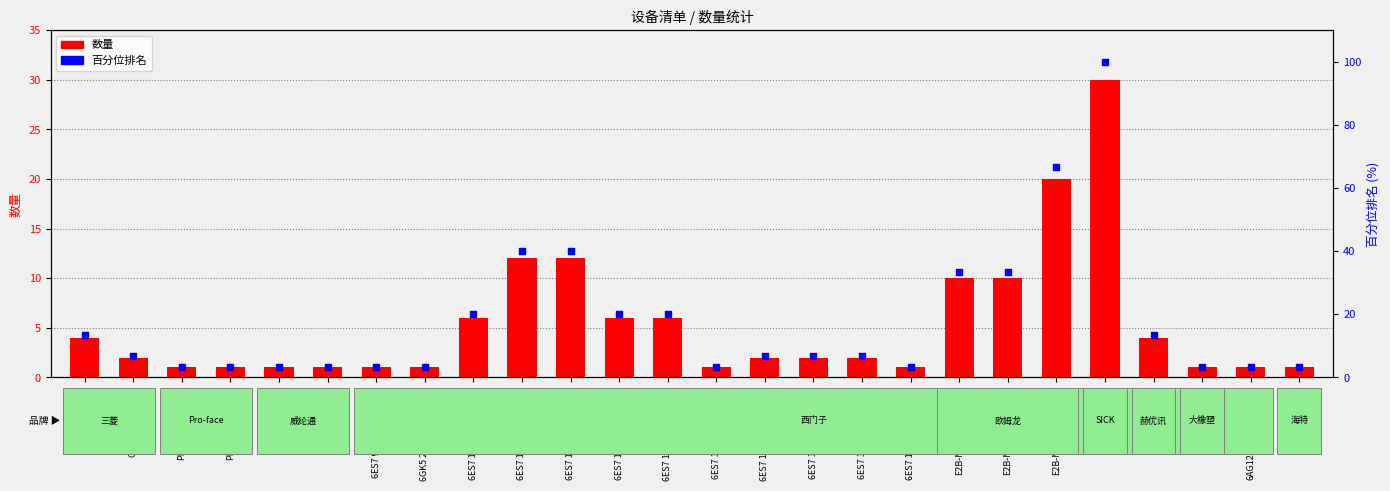

Is the value of 百分位排名 at 6ES7 193-6BP00-0BA0 greater than the value of 数量 at 6GK5 208-0BA00-2AC2?

Yes